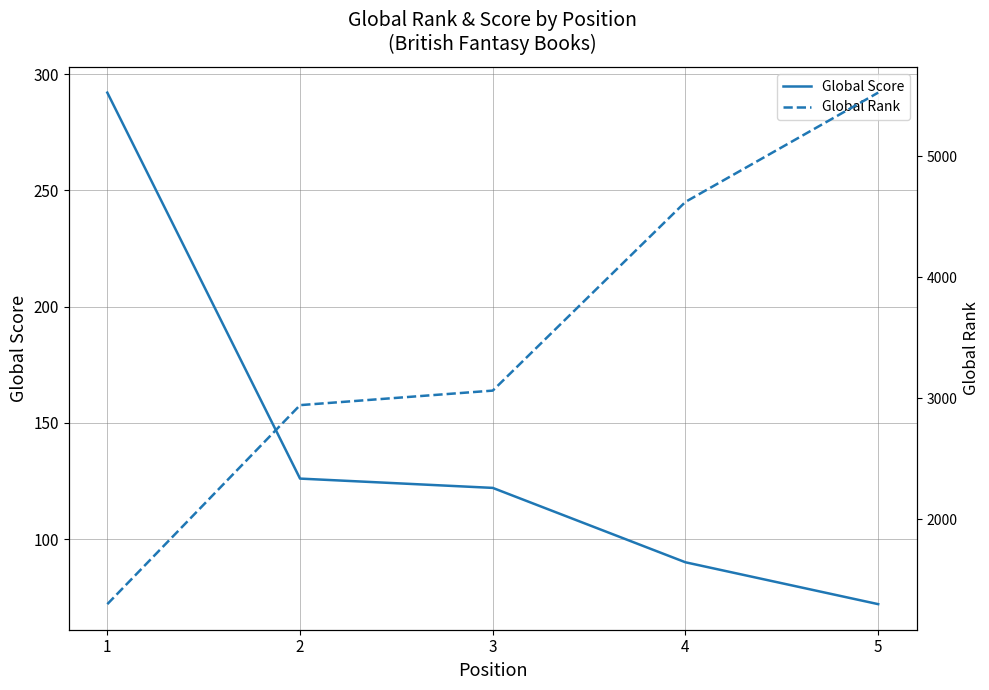

At which label is Global Rank closest to 3412?

3